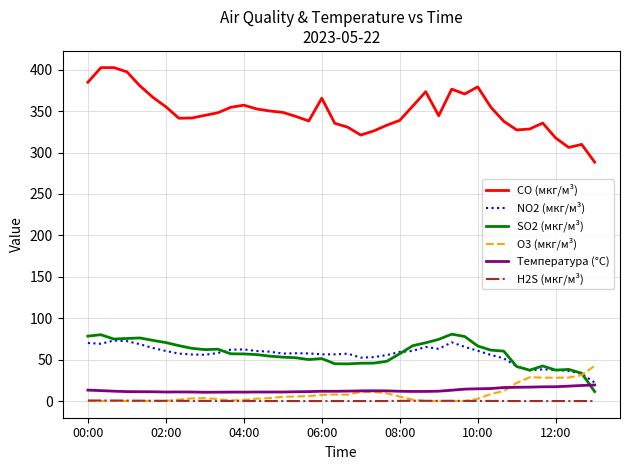

True or false: H2S (мкг/м³) has more than 0 interior local peaks.

True